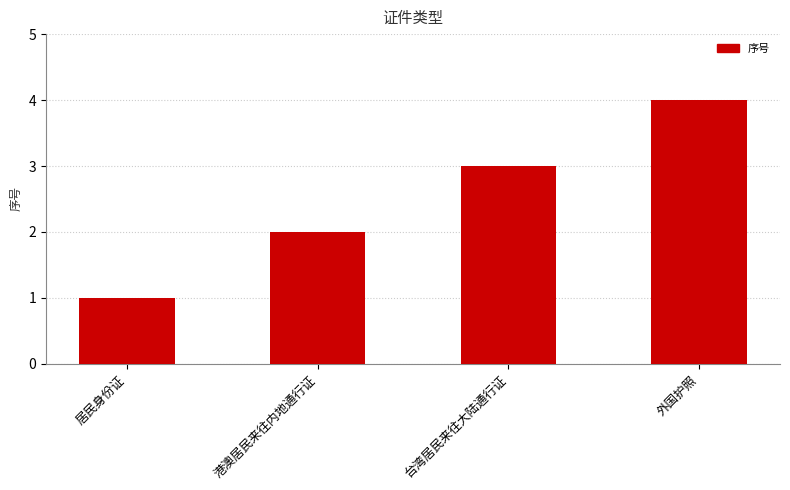

How many categories are shown in the chart?

4